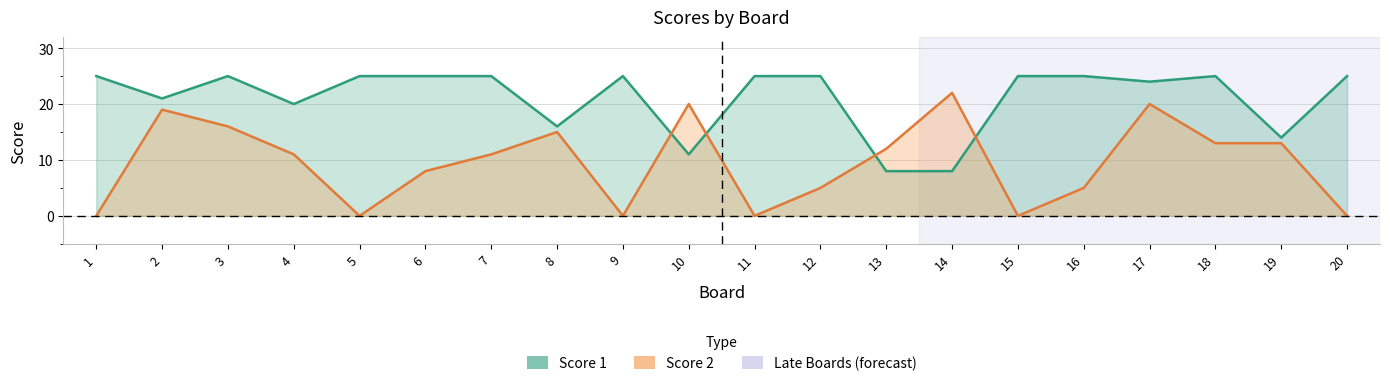

List the labels in order of Score 2 value, smallest first.

1, 5, 9, 11, 15, 20, 12, 16, 6, 4, 7, 13, 18, 19, 8, 3, 2, 10, 17, 14